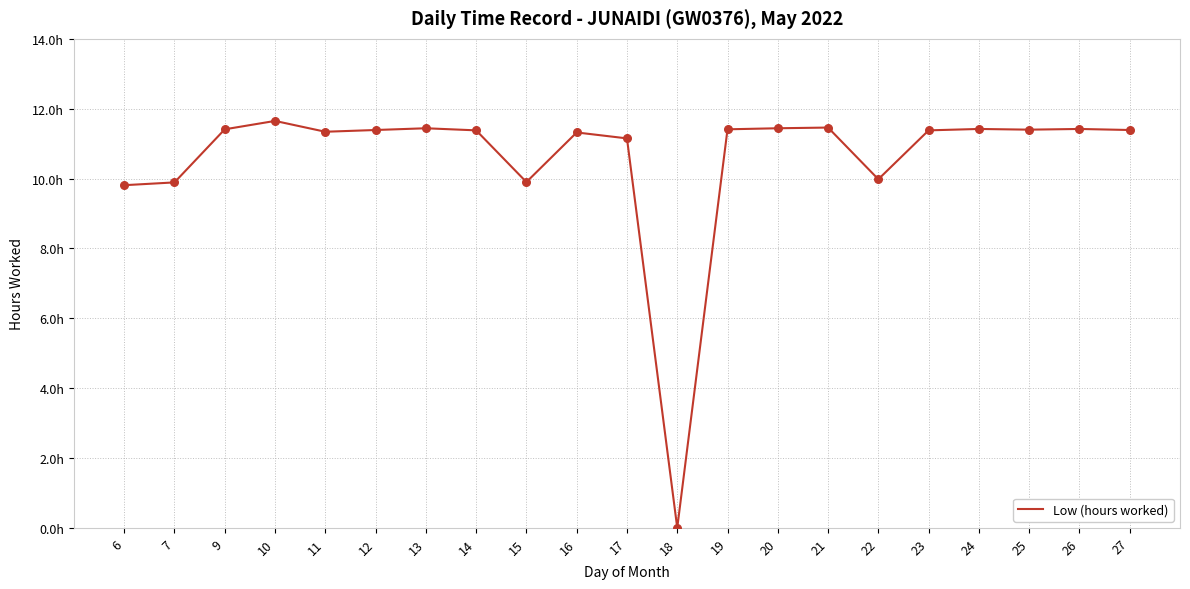

Is this an area chart (filled region under the line)?

No